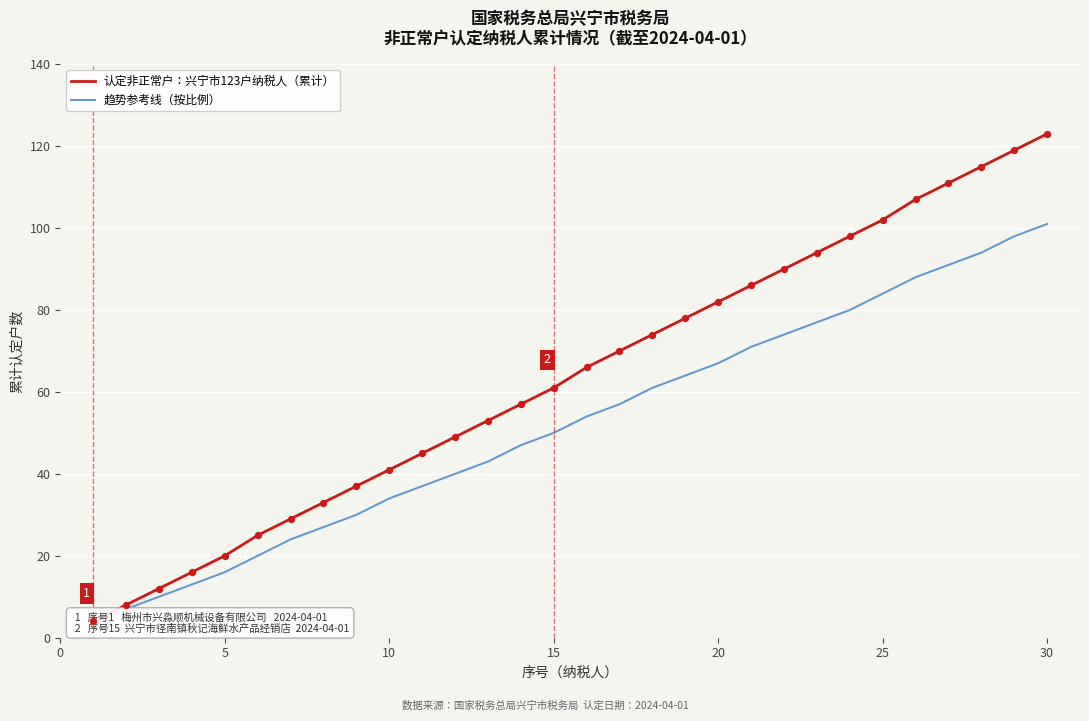

Is the value of 趋势参考线（按比例） at 21 greater than the value of 认定非正常户：兴宁市123户纳税人（累计） at 5?

Yes